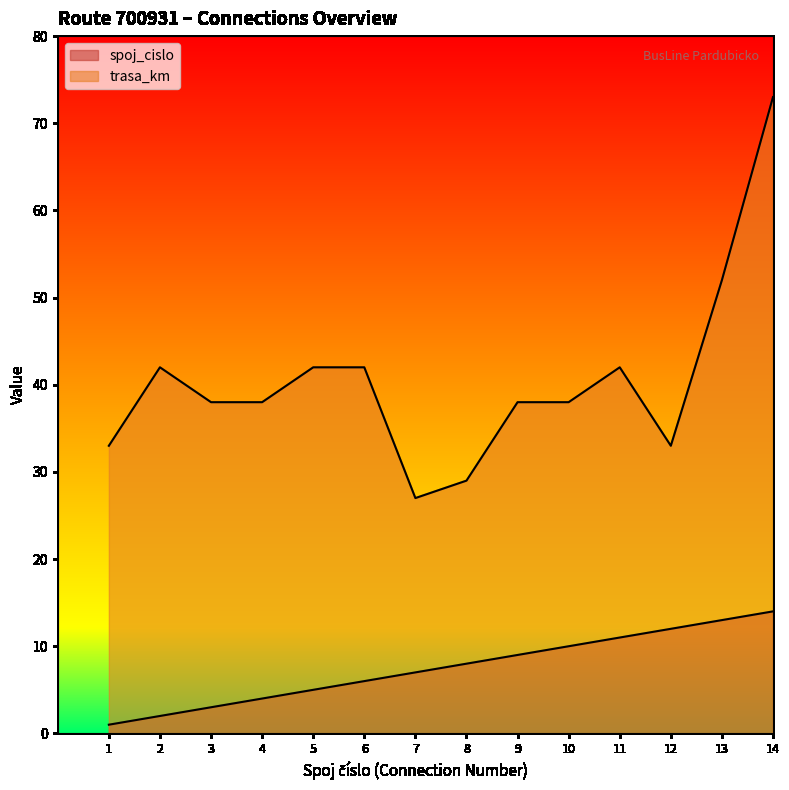

What is the sum of all spoj_cislo values?

105